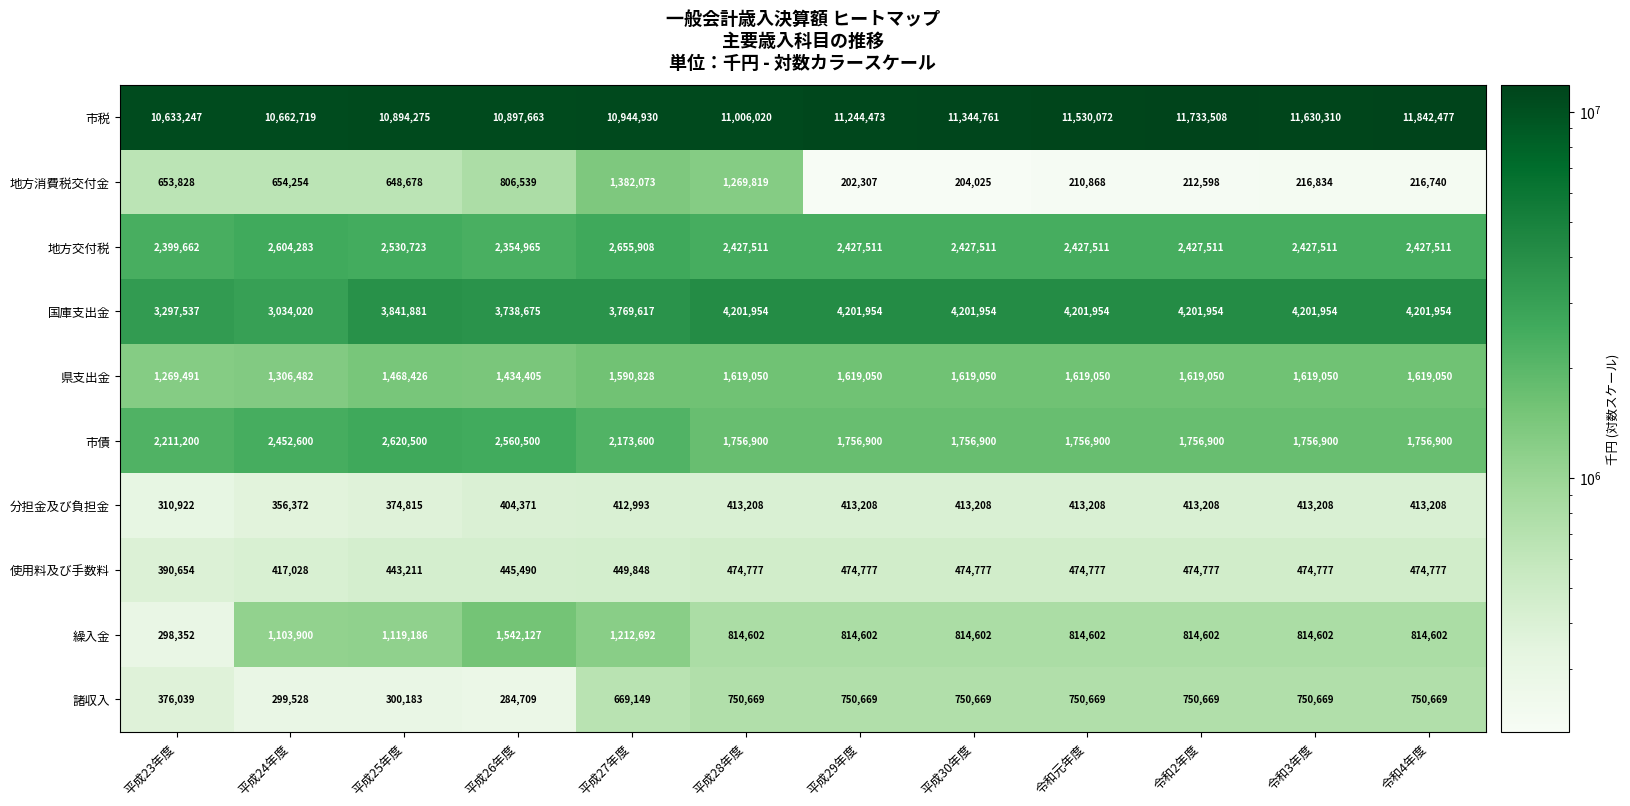

What is the greatest value displayed?

11842477